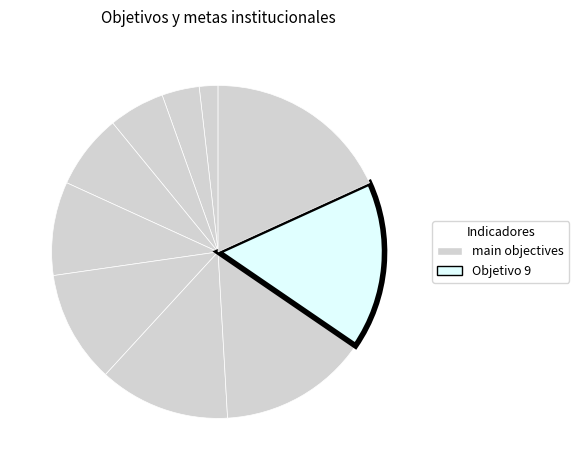

How many slices are in this pie chart?

10